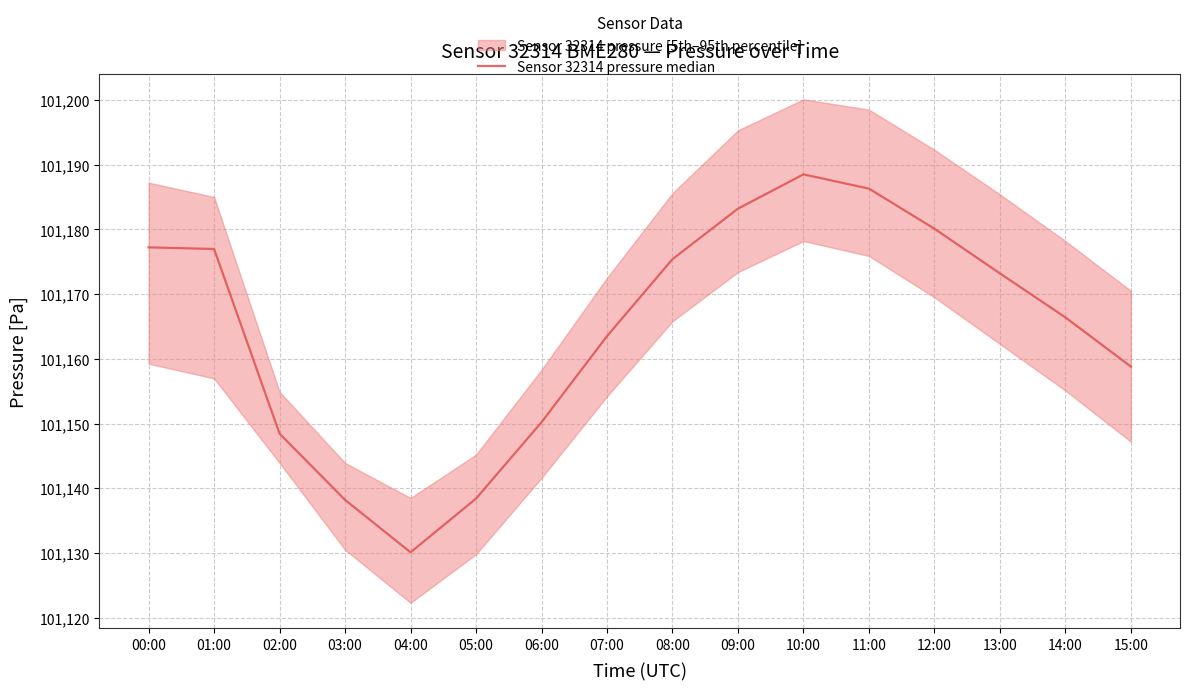

Rank the categories by value from lowest to highest.

04:00, 03:00, 05:00, 02:00, 06:00, 15:00, 07:00, 14:00, 13:00, 08:00, 01:00, 00:00, 12:00, 09:00, 11:00, 10:00